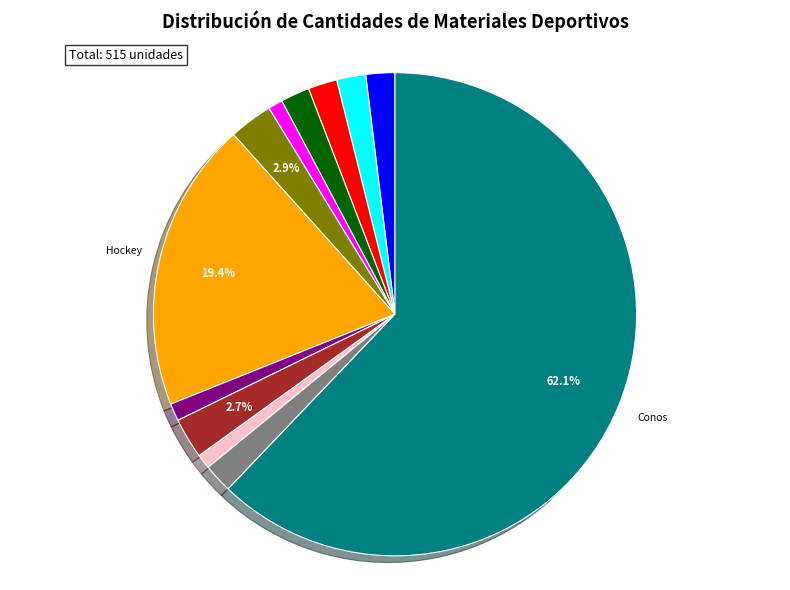

Is there a majority slice in this chart?

Yes